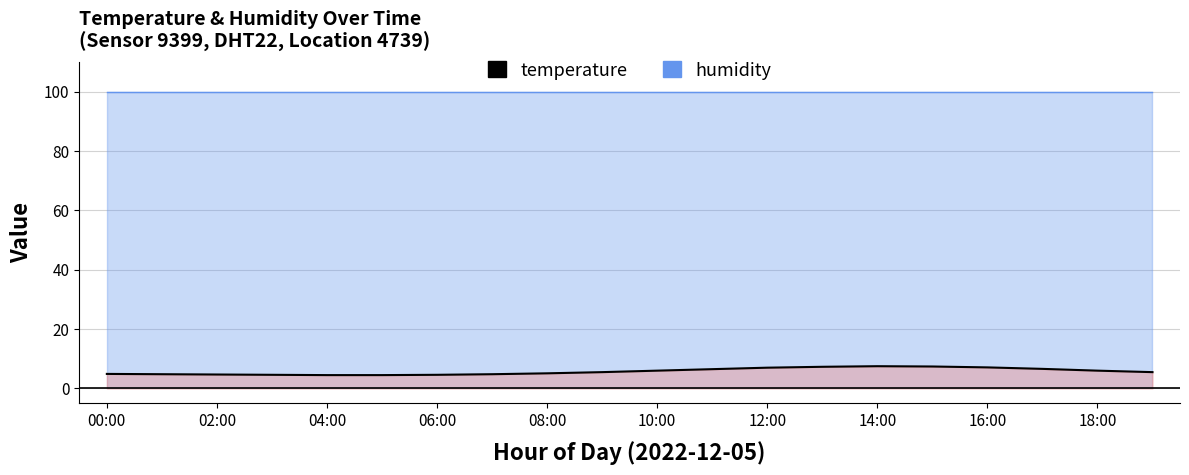

What is the difference between the maximum and minimum values?

3.0